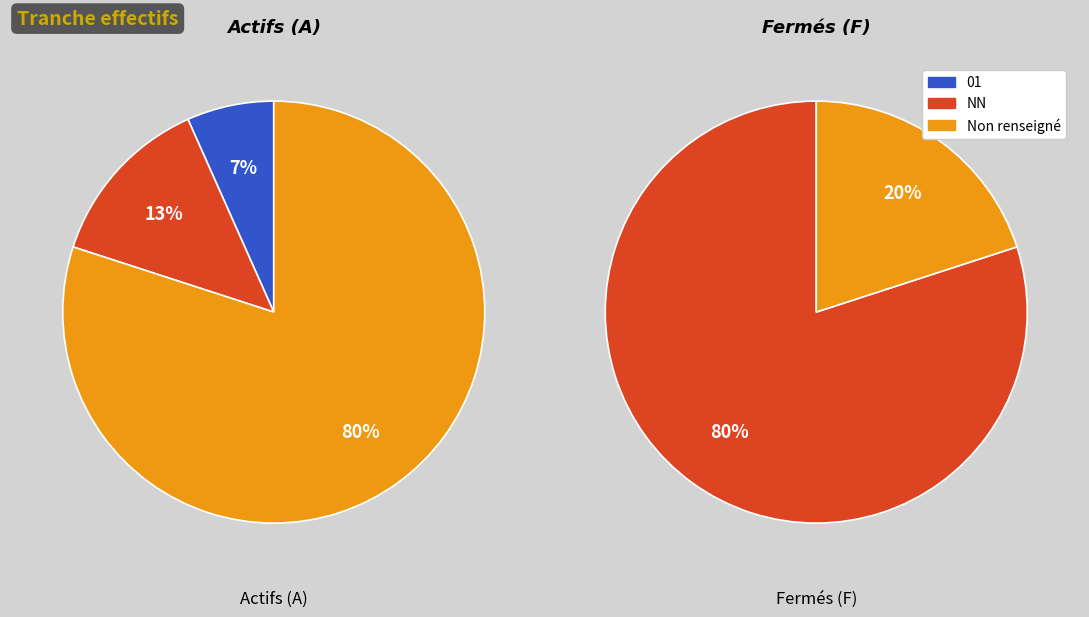

To the nearest percent, what percentage of the pie is NN?

47%